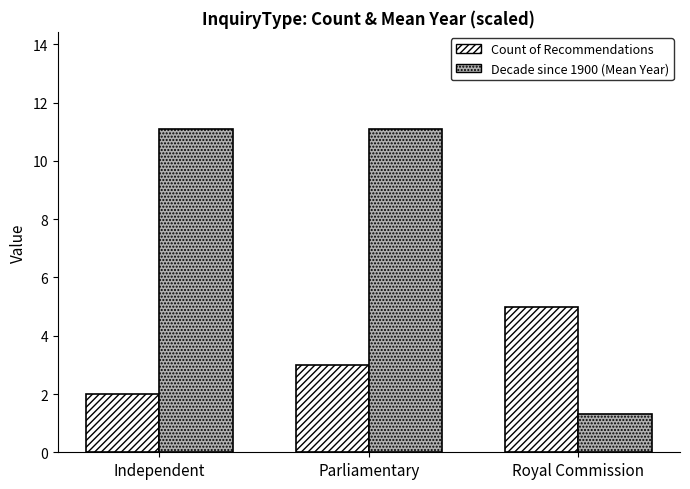

What is the label of the 1st bar from the left?

Independent